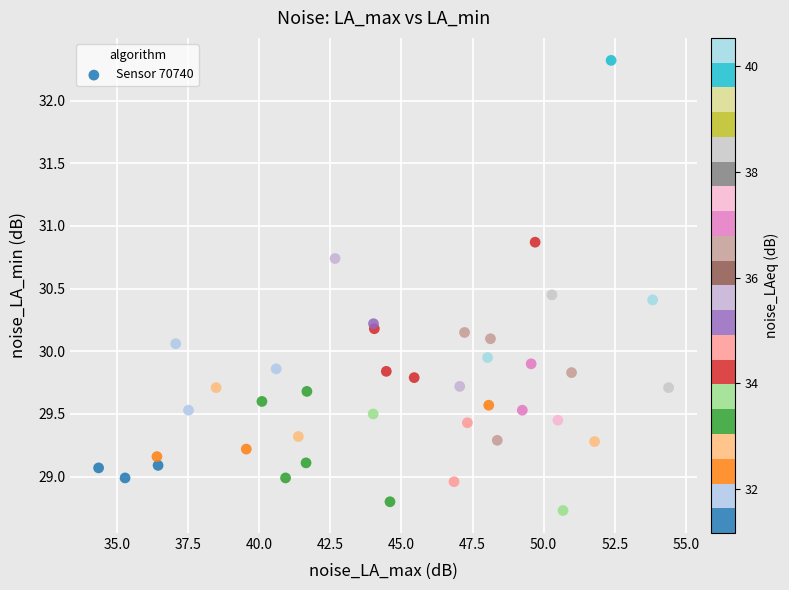

What is the range of Y values (max minus min)?

3.6